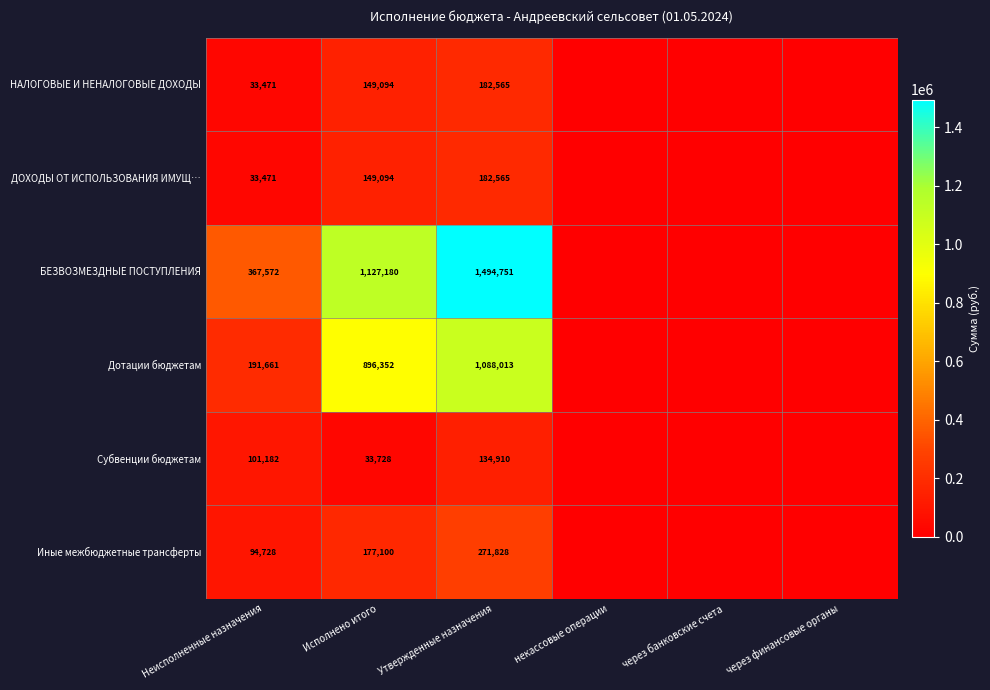

True or false: БЕЗВОЗМЕЗДНЫЕ ПОСТУПЛЕНИЯ has a value of 2277257 at Утвержденные назначения.

False